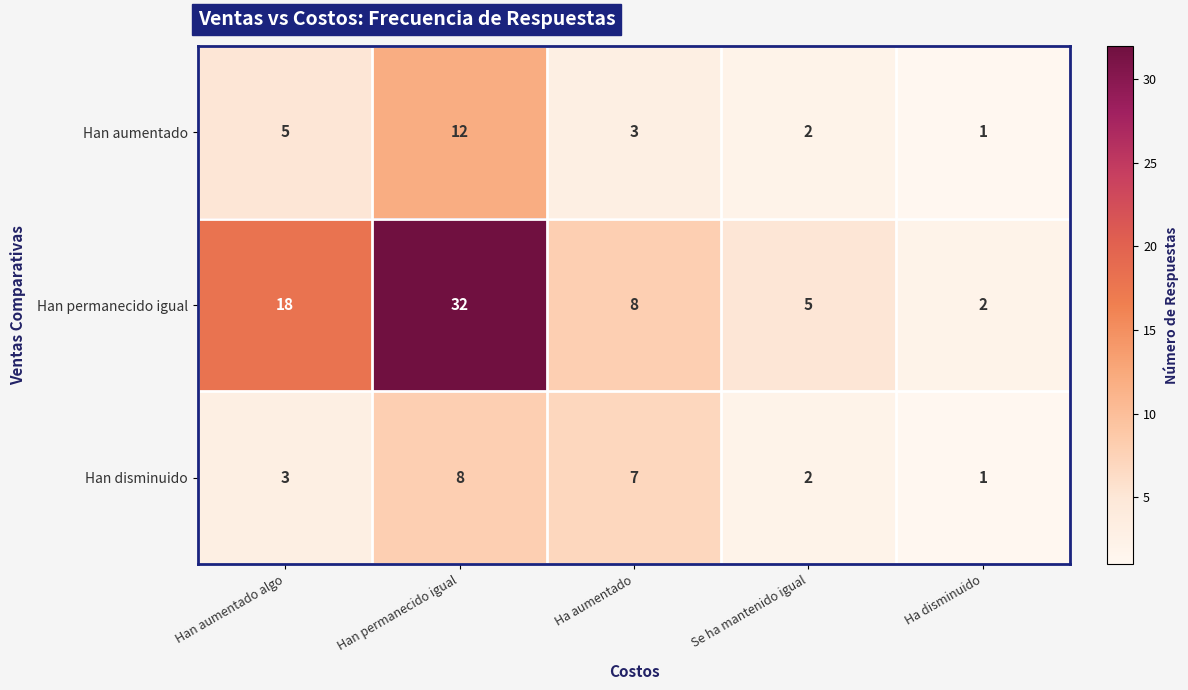

Rank the series by their maximum value, from highest to lowest.

Han permanecido igual, Han aumentado, Han disminuido